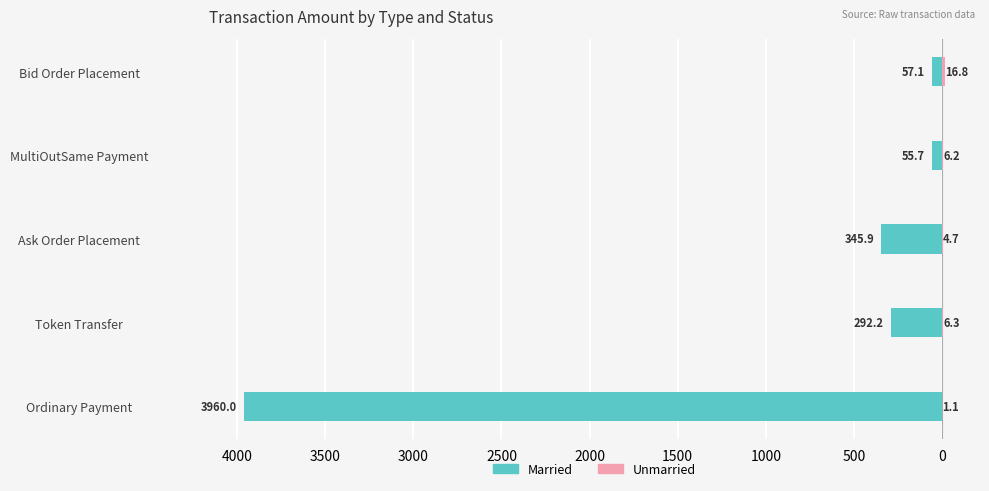

How many data points does each series have?

5